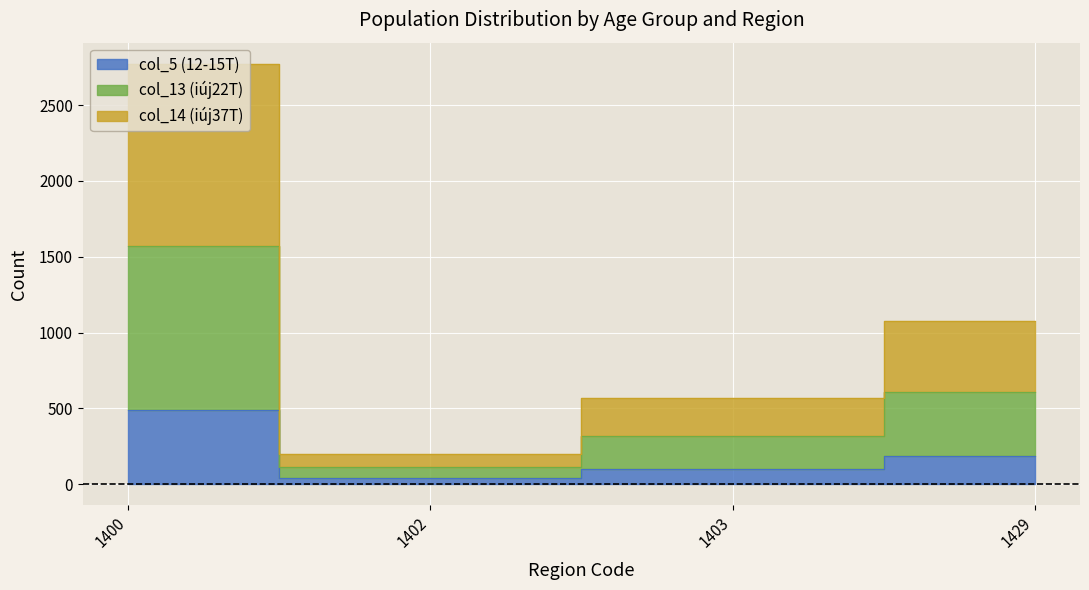

Between 1403 and 1402, which is larger?

1403